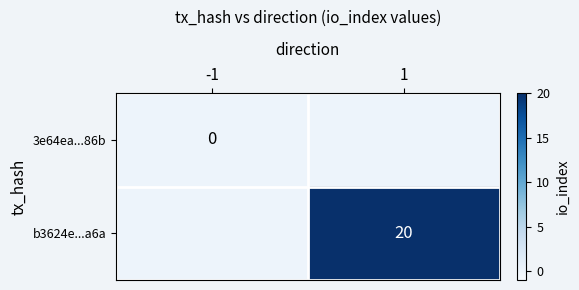

The value of b3624e...a6a at 1 is 20. True or false?

True